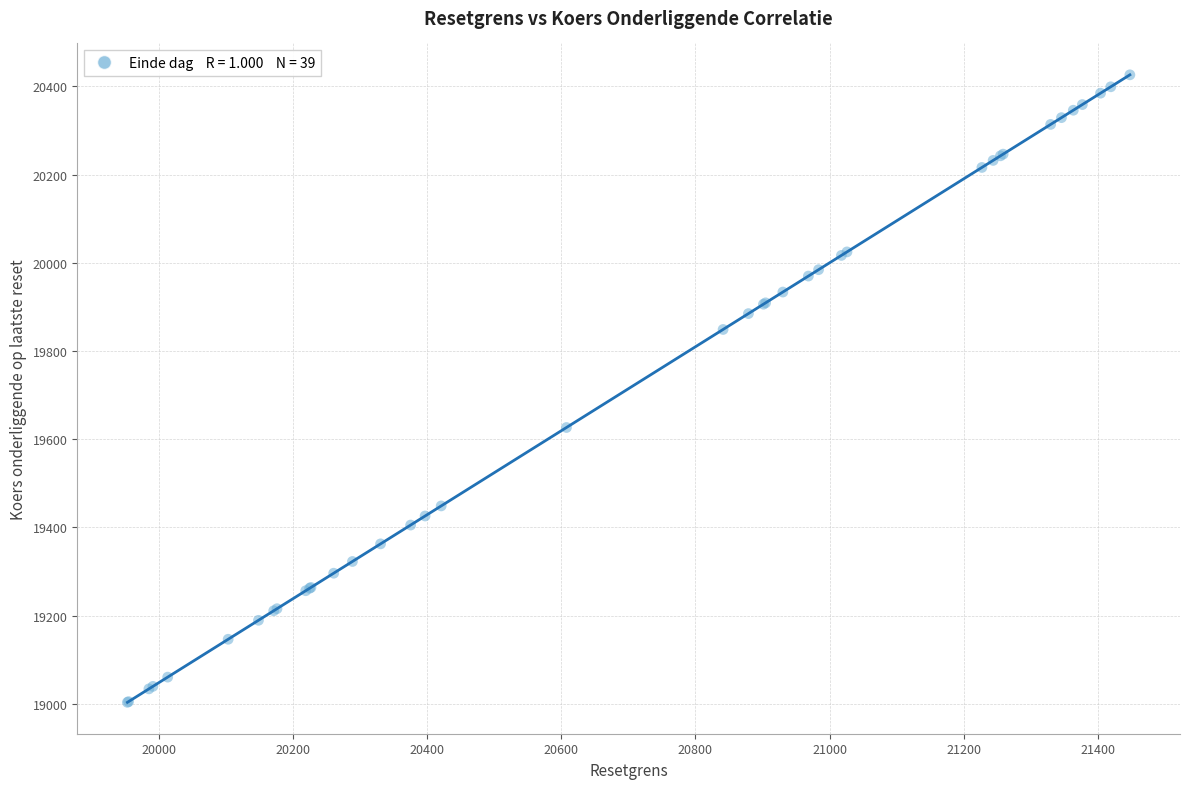

What Y value in the scatter plot is closest to 19714?

19626.5